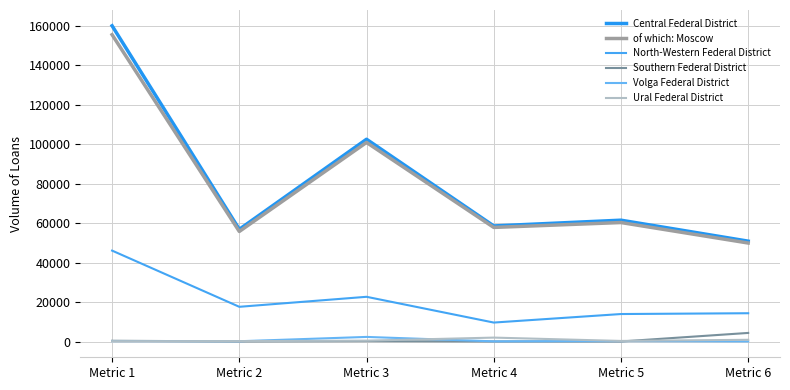

What are all the series names shown in the legend?

Central Federal District, of which: Moscow, North-Western Federal District, Southern Federal District, Volga Federal District, Ural Federal District